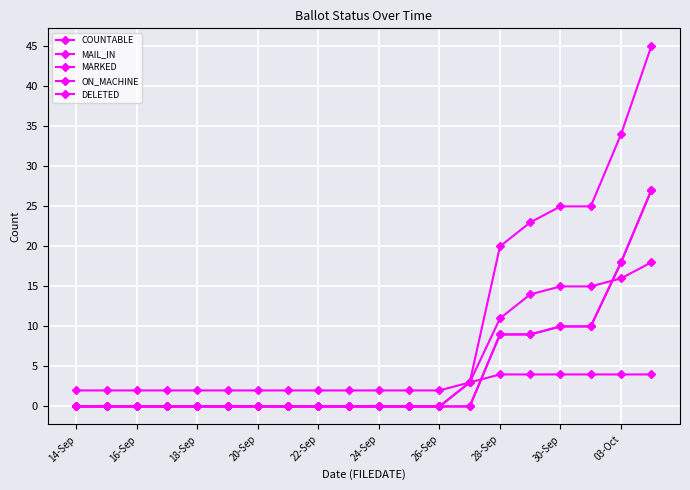

How many data points in MAIL_IN are above 0?

6